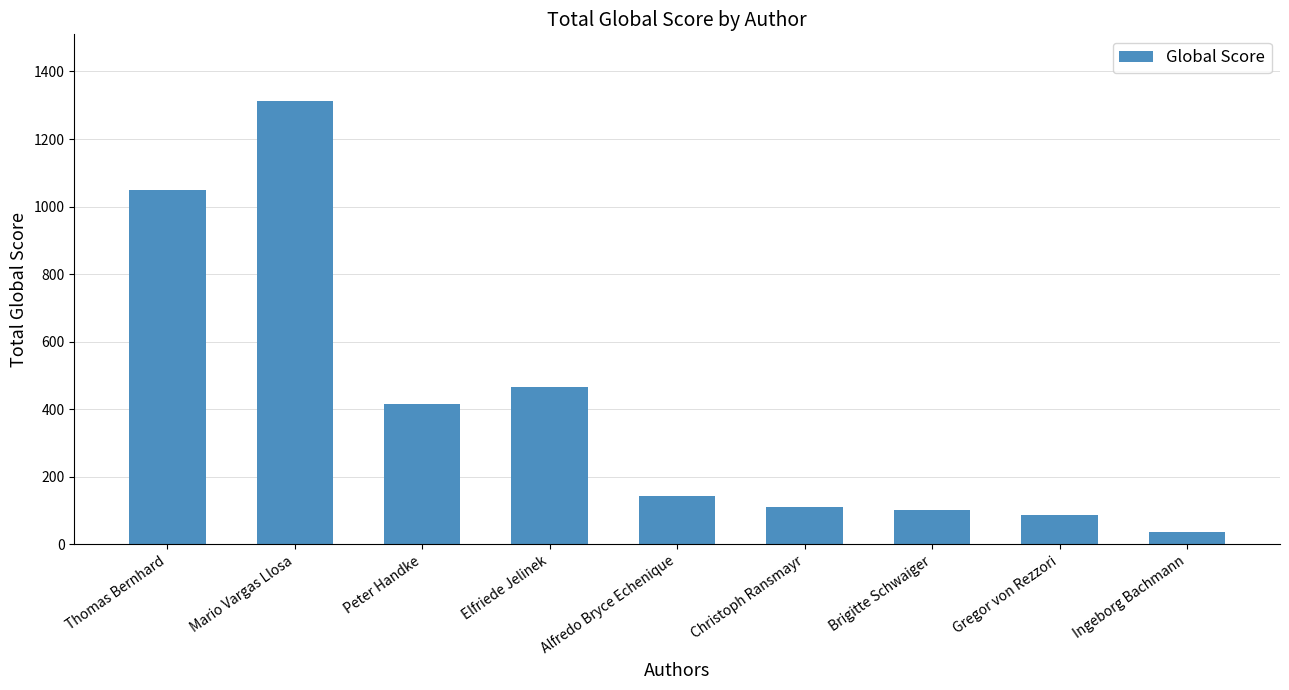

The value at Ingeborg Bachmann is 36. True or false?

True